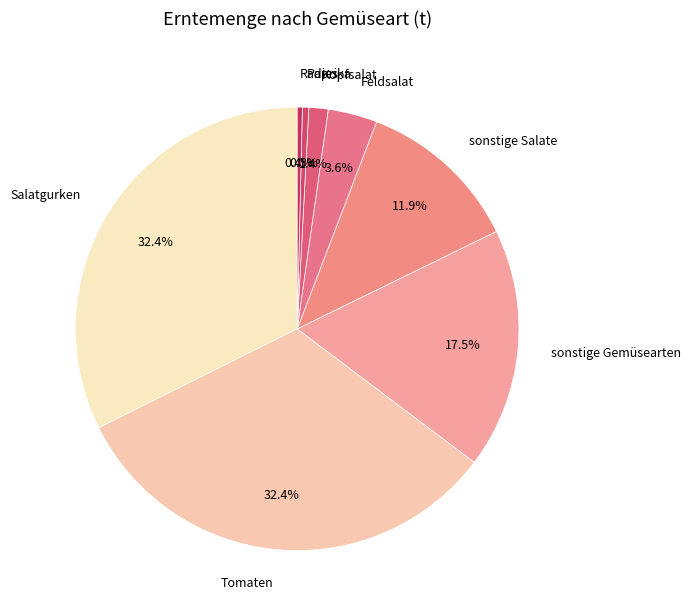

Is the sum of Radies and Paprika greater than half?

No